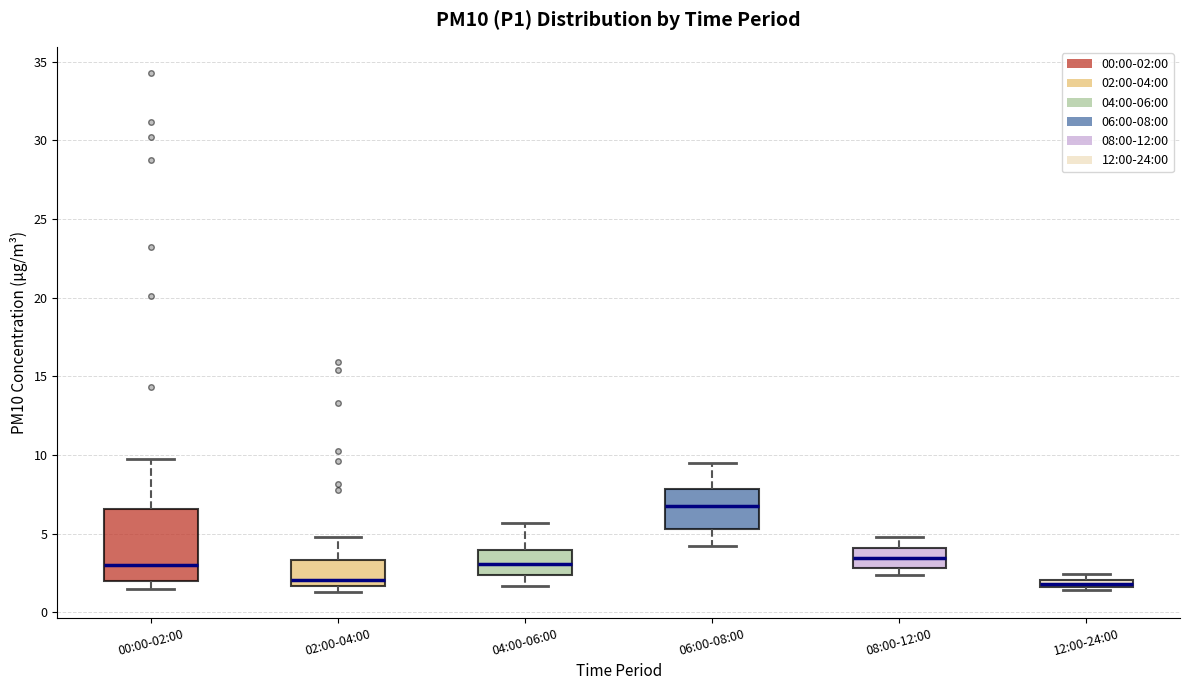

Comparing the boxes themselves (not the whiskers), which one is the tallest?

00:00-02:00